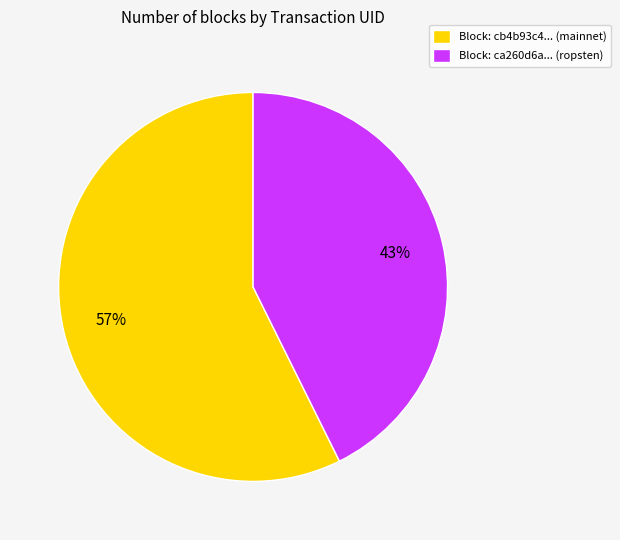

Is it true that Block: ca260d6a... (ropsten) is 52% of the pie?

False